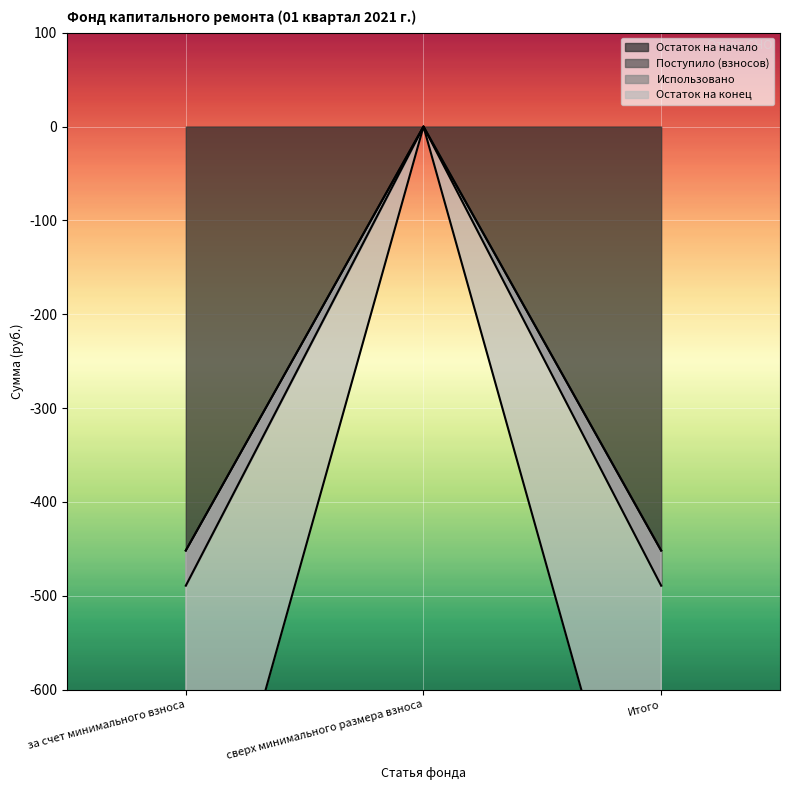

What value does the Остаток на начало series have at Итого?

-489.2